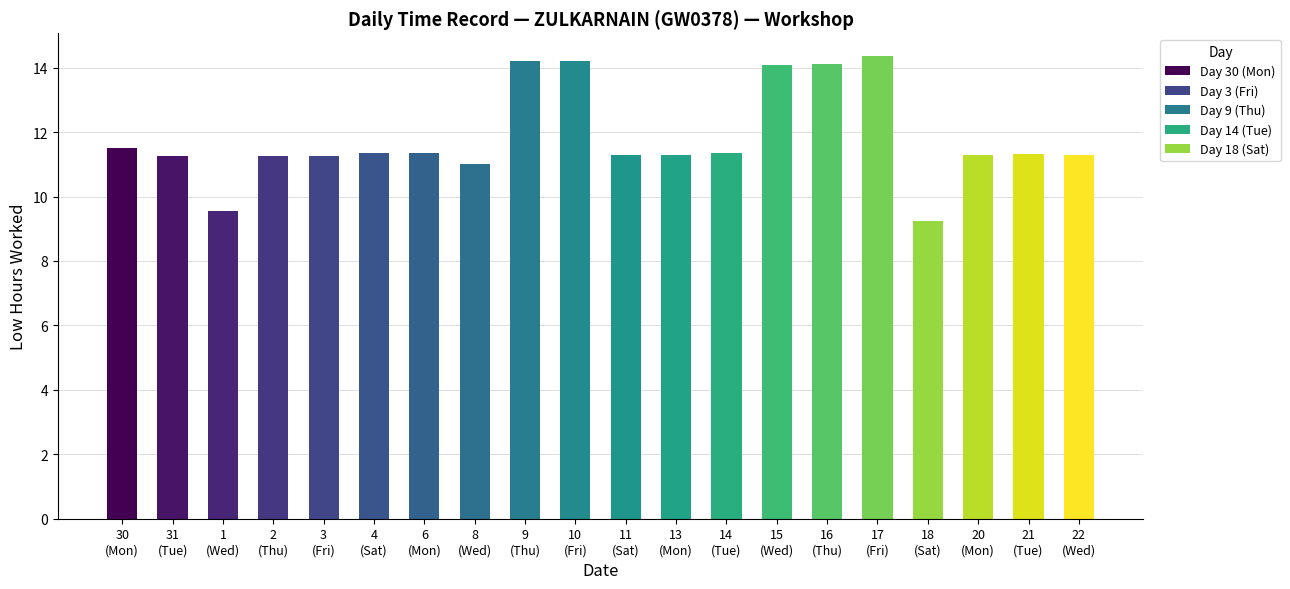

What is the sum of the values at 9
(Thu) and 21
(Tue)?

25.6